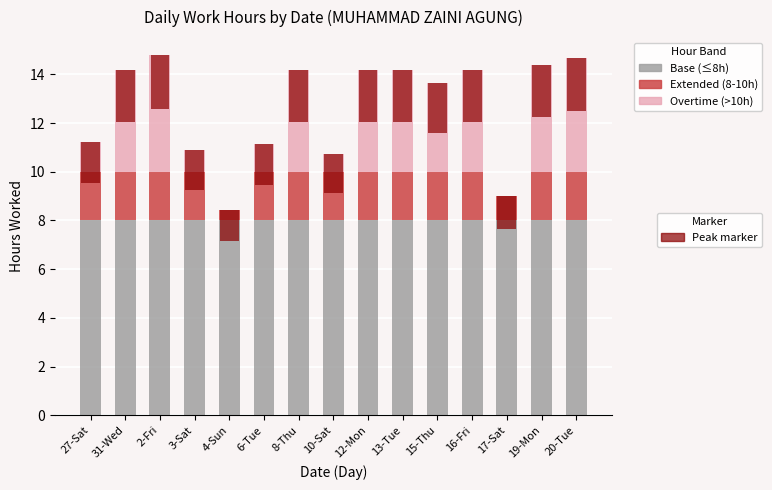

Is the value of Base (≤8h) at 31-Wed greater than the value of Overtime (>10h) at 31-Wed?

Yes